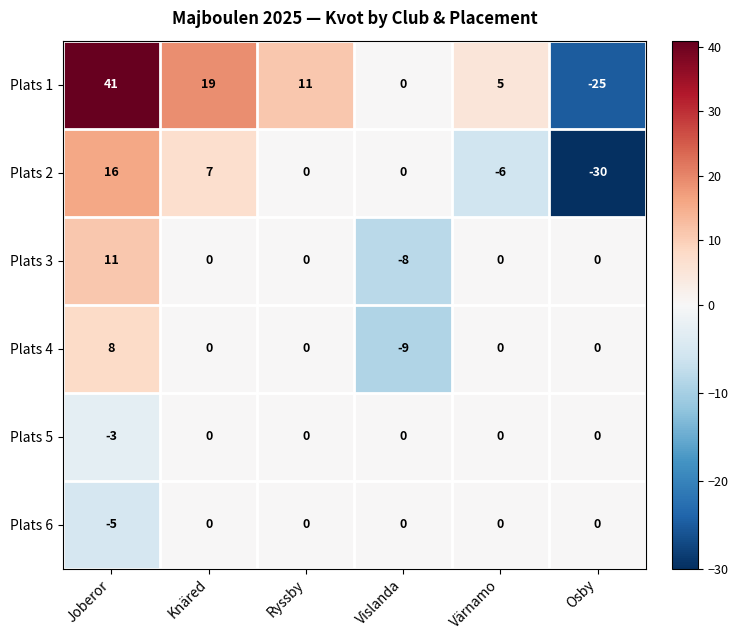

True or false: Plats 5 has a value of 0 at Vislanda.

True